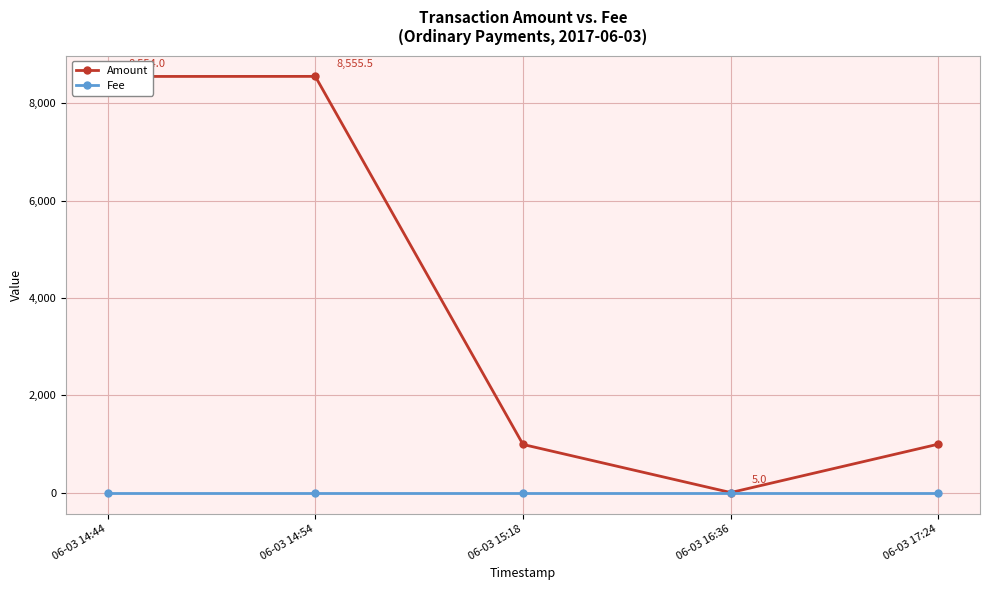

True or false: Fee has more than 2 points higher than both neighbors.

False